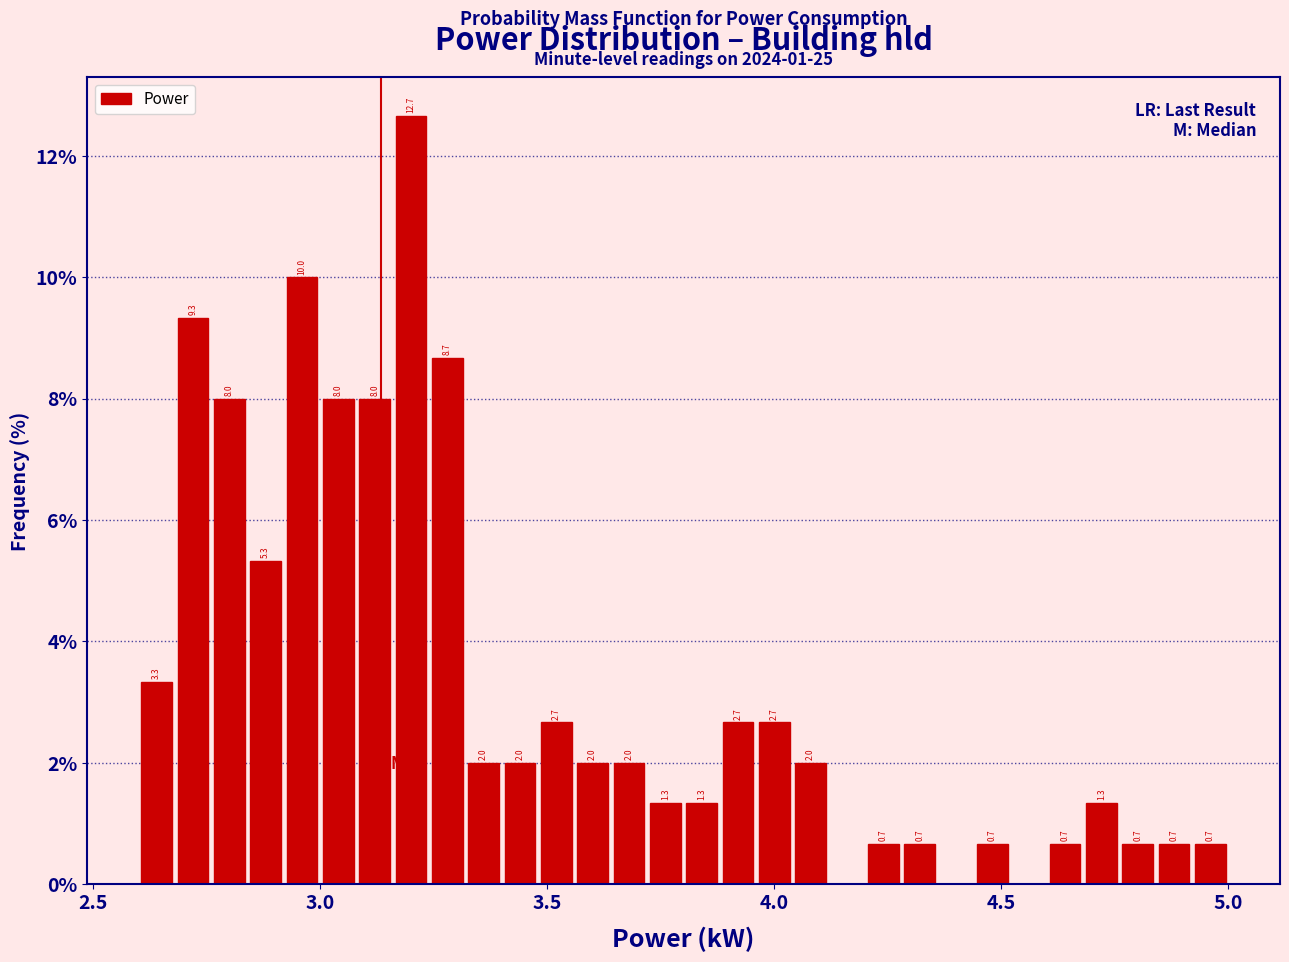

Read against the x-axis, roughly where is the centre of the tallest bar?

3.20